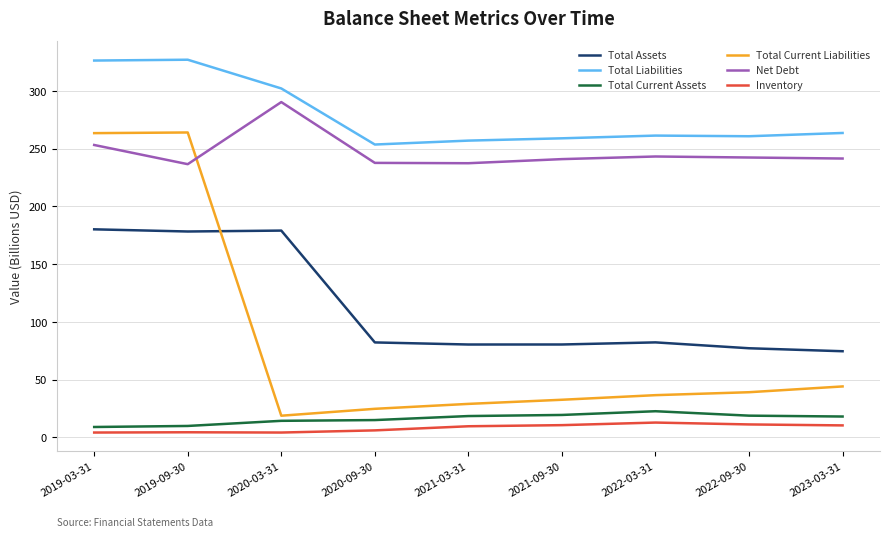

True or false: Total Liabilities and Inventory intersect in this chart.

False